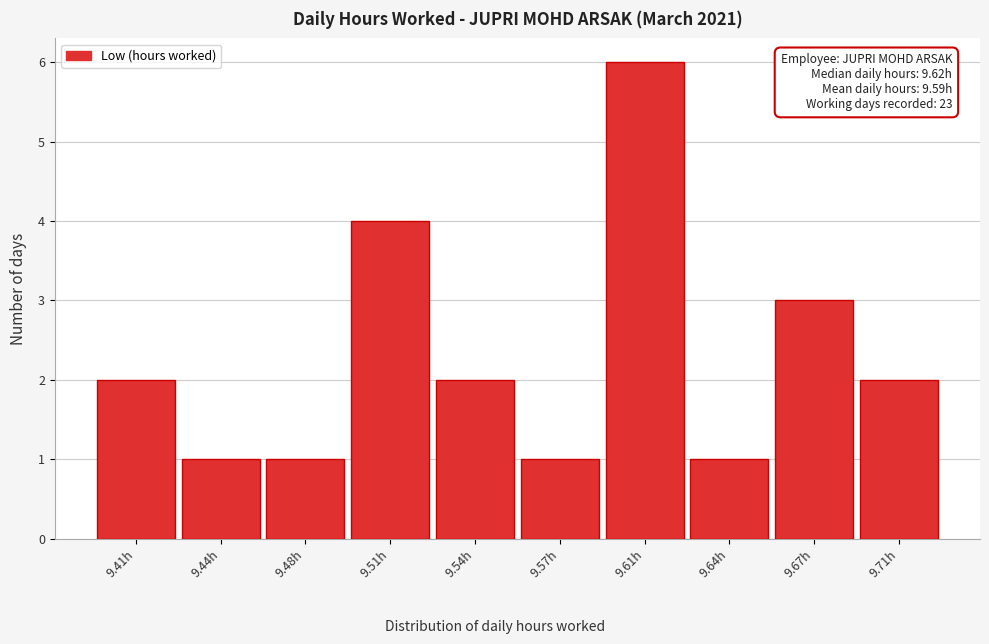

Reading left to right, transcribe all the data shown in this chart.

2	1	1	4	2	1	6	1	3	2